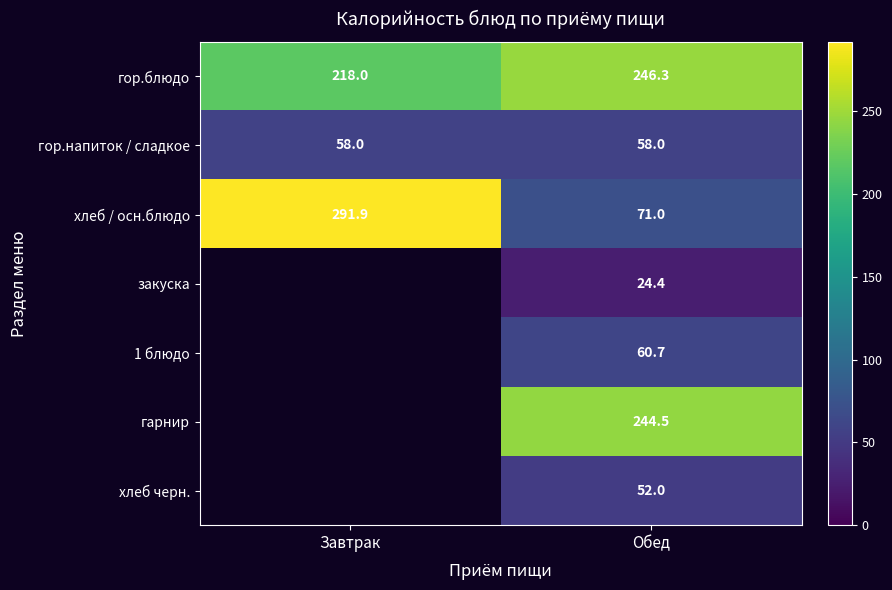

What is the total value across all series at Обед?

756.9